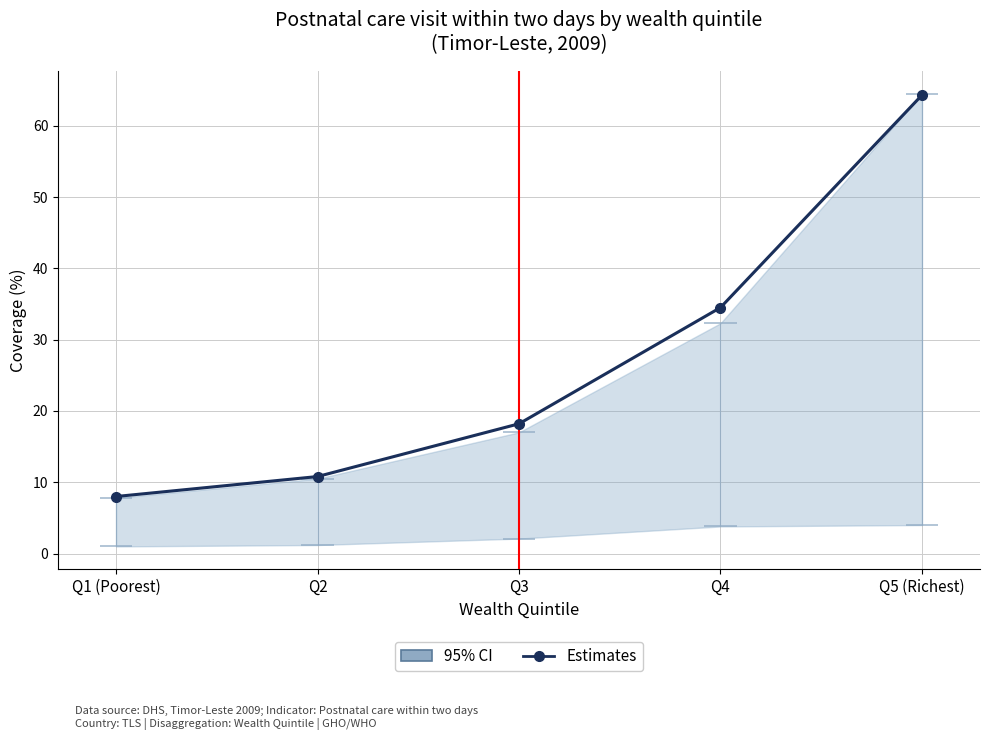

What is the value of the 1st point from the left?

8.0